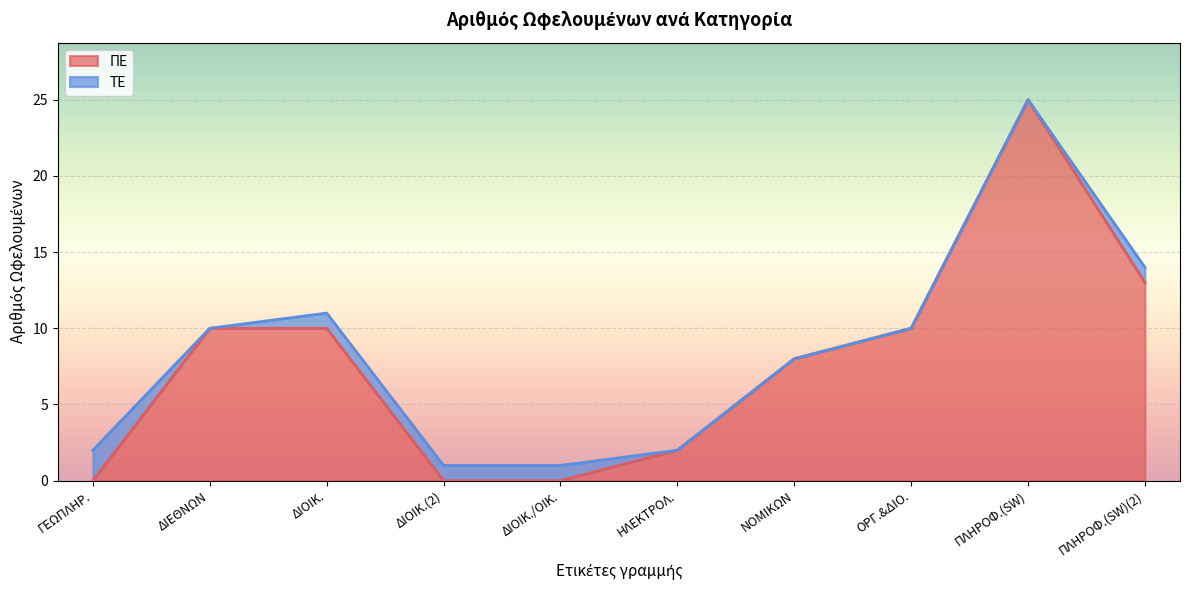

At which category is the sum across all series the highest?

ΠΛΗΡΟΦ.(SW)